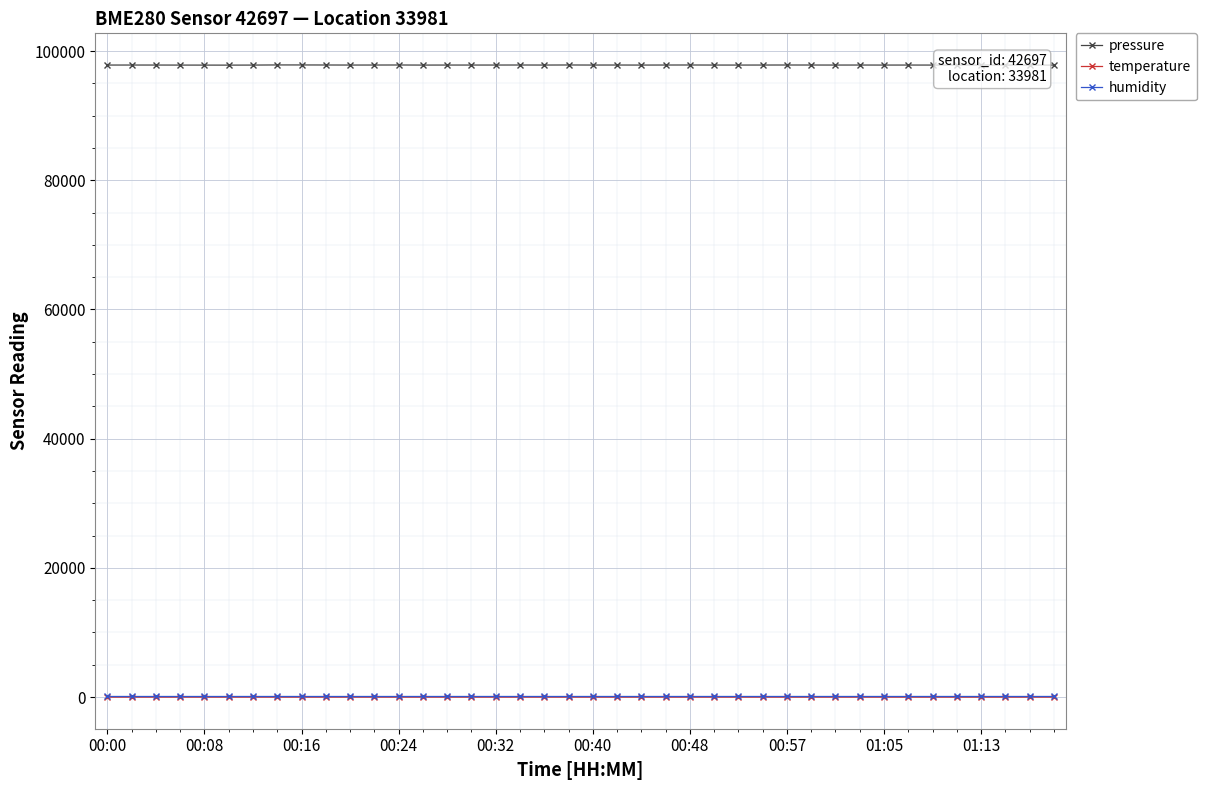

True or false: humidity and pressure intersect in this chart.

False